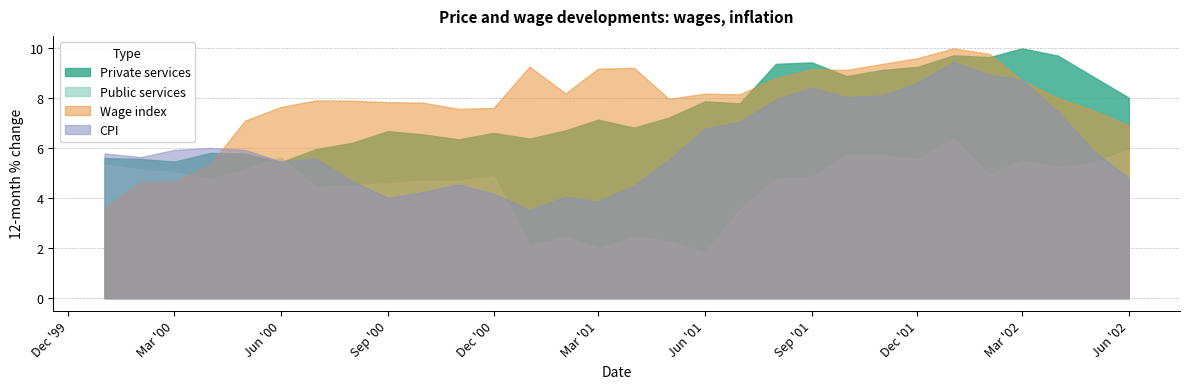

Count the number of data series in this chart.

4